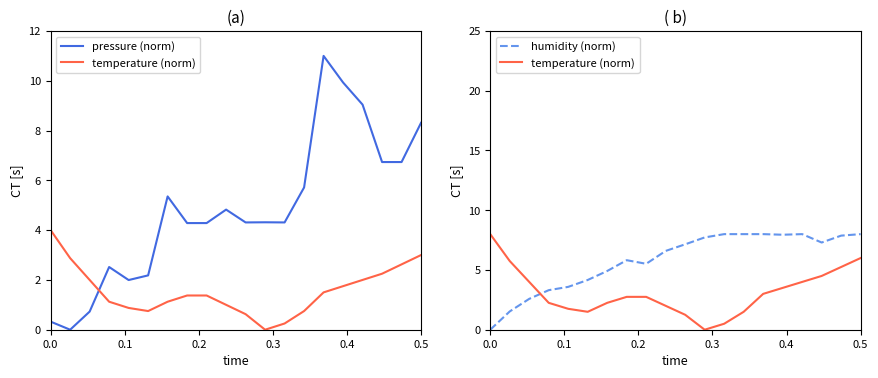

The value of pressure (norm) at 0.5 is 1.0. True or false?

False